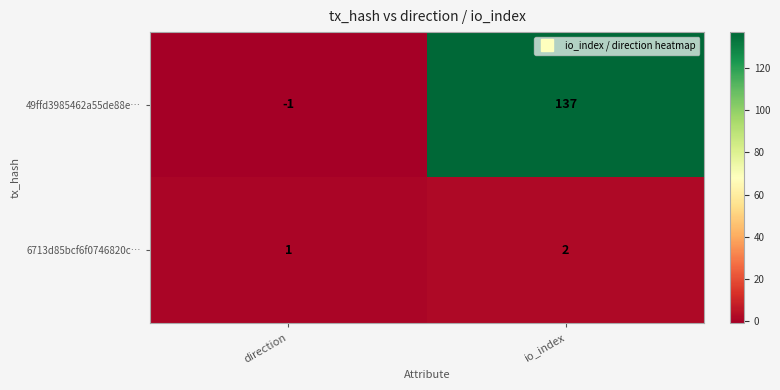

Reading left to right, what are all the values shown in this chart?

49ffd3985462a55de88e…: -1	137
6713d85bcf6f0746820c…: 1	2